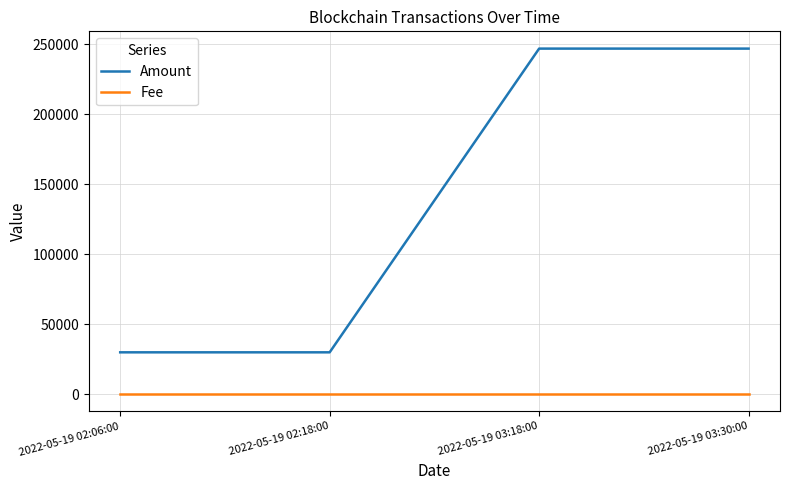

The value of Amount at 2022-05-19 02:18:00 is 40147.4. True or false?

False